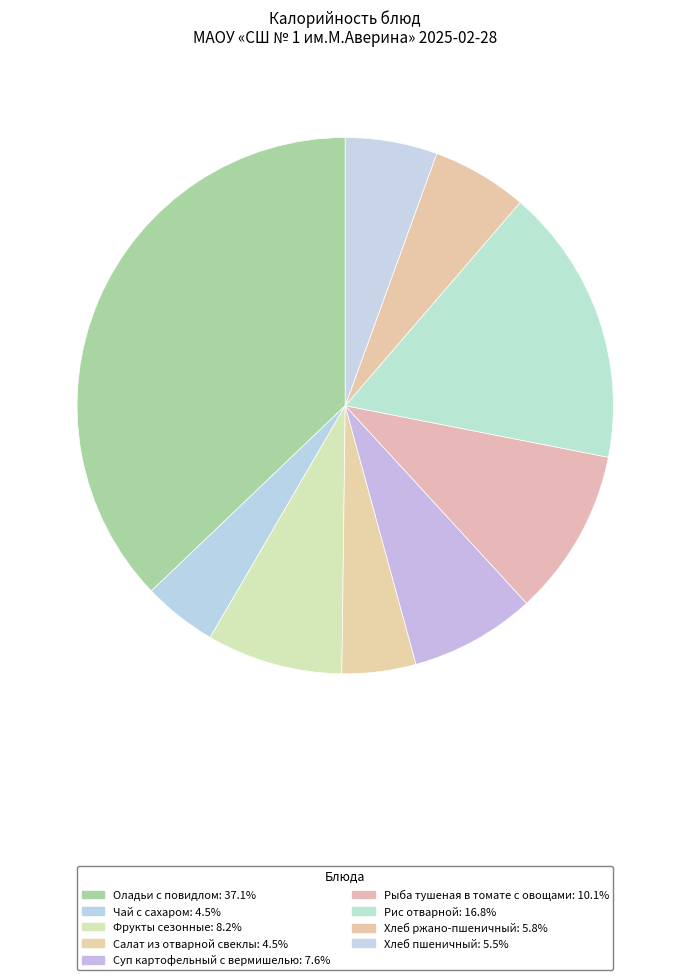

To the nearest percent, what is the combined percentage of Фрукты сезонные and Салат из отварной свеклы?

13%